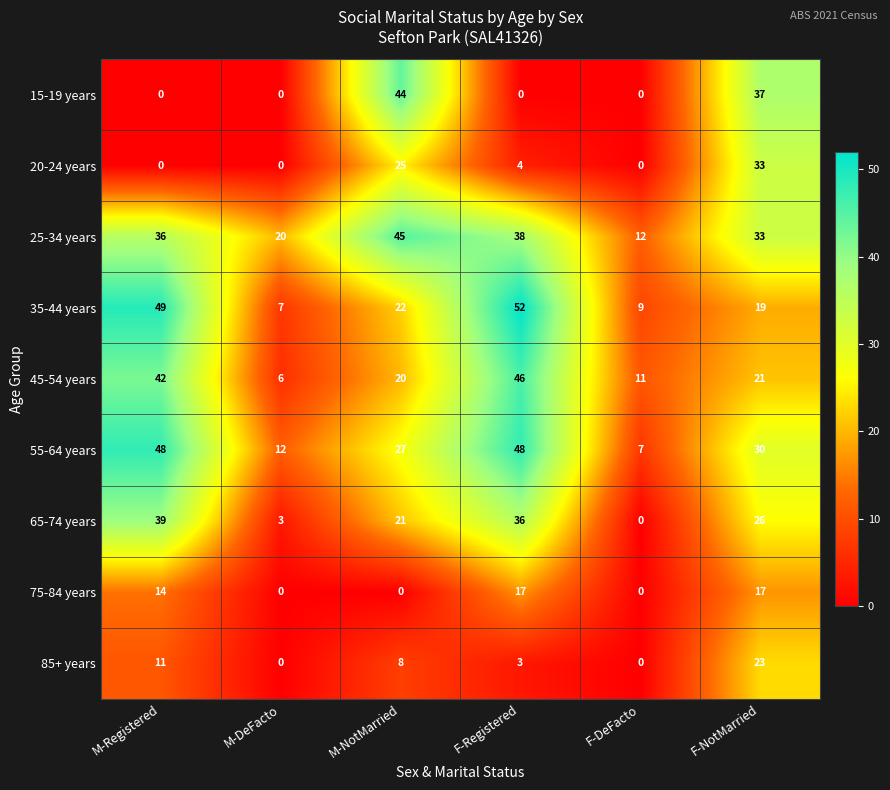

Count the number of categories in the chart.

6